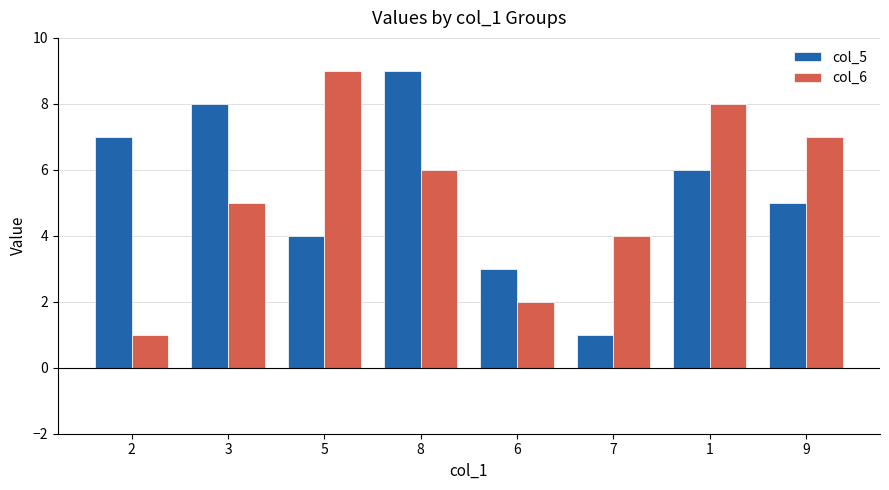

List the labels in order of col_6 value, smallest first.

2, 6, 7, 3, 8, 9, 1, 5